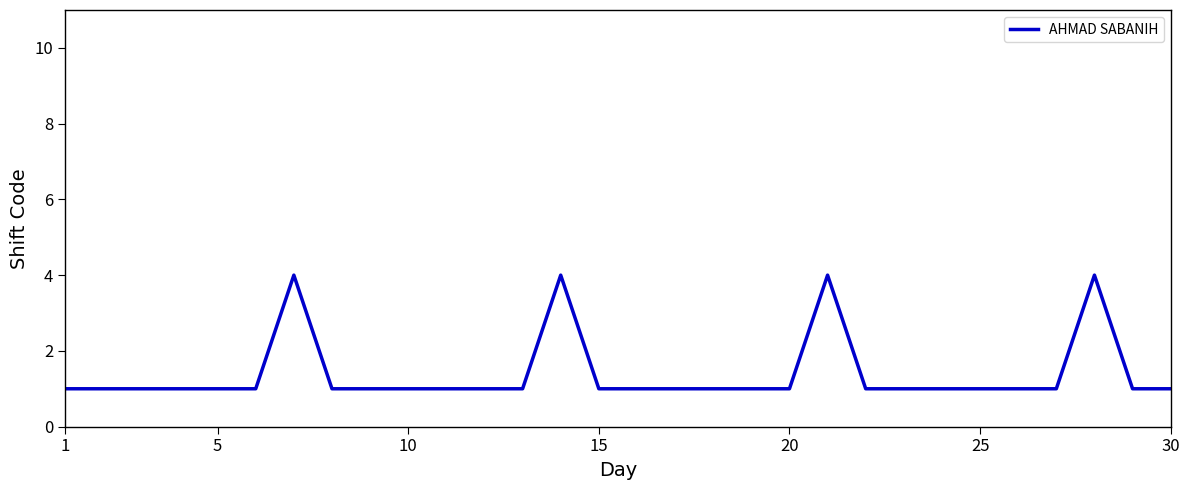

What is the difference between the maximum and minimum values?

3